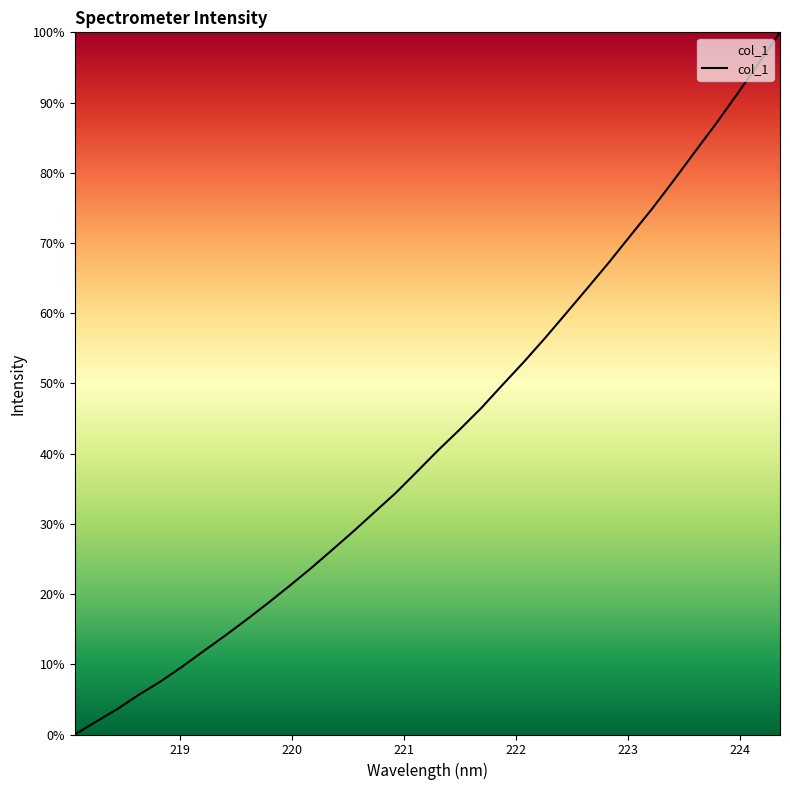

What is the greatest value displayed?

100.0